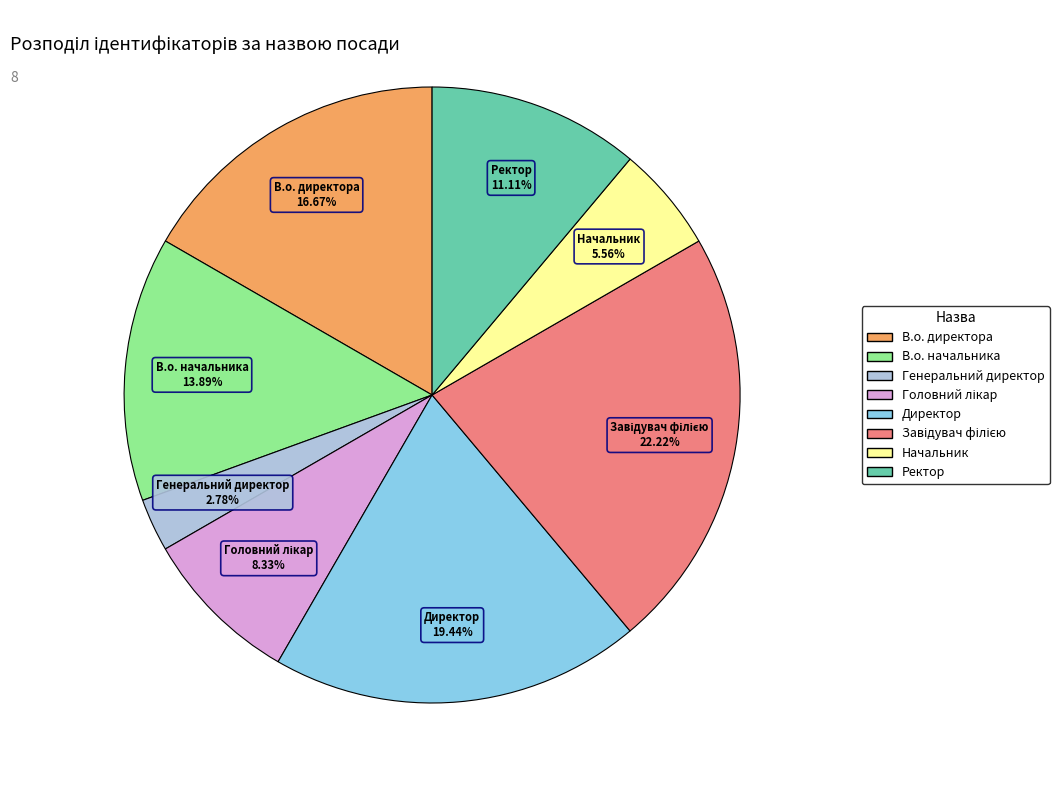

To the nearest percent, what is the average slice percentage?

12%